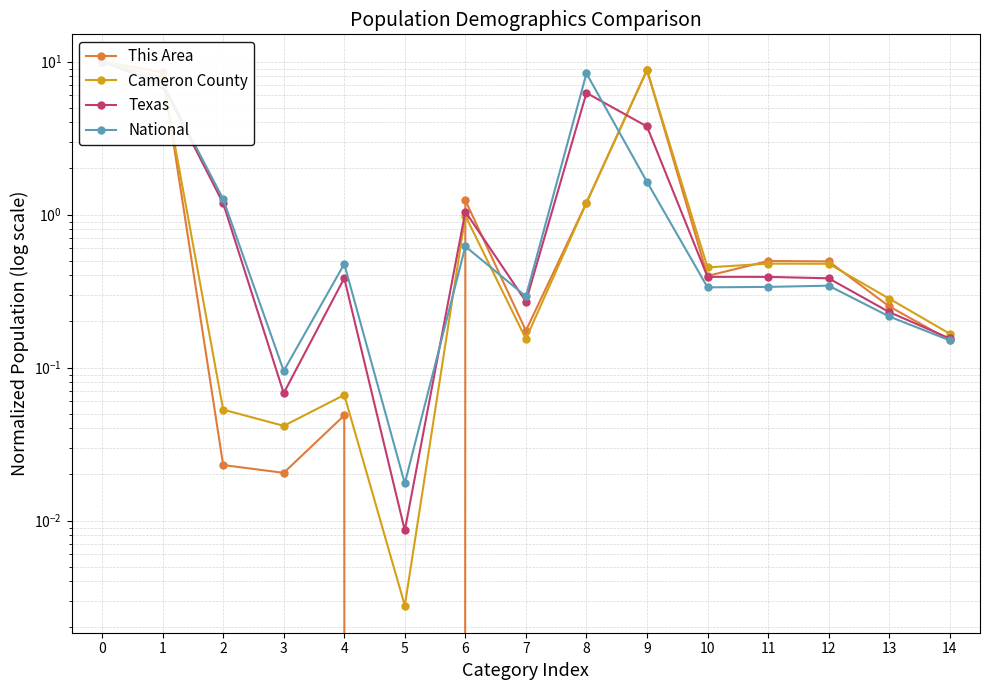

Reading right to left, extract all data points from this chart.

This Area: 0.2	0.3	0.5	0.5	0.4	8.8	1.2	0.2	1.2	0.0	0.0	0.0	0.0	8.5	10.0
Cameron County: 0.2	0.3	0.5	0.5	0.5	8.8	1.2	0.2	1.0	0.0	0.1	0.0	0.1	7.8	10.0
Texas: 0.2	0.2	0.4	0.4	0.4	3.8	6.2	0.3	1.0	0.0	0.4	0.1	1.2	7.0	10.0
National: 0.2	0.2	0.3	0.3	0.3	1.6	8.4	0.3	0.6	0.0	0.5	0.1	1.3	7.2	10.0